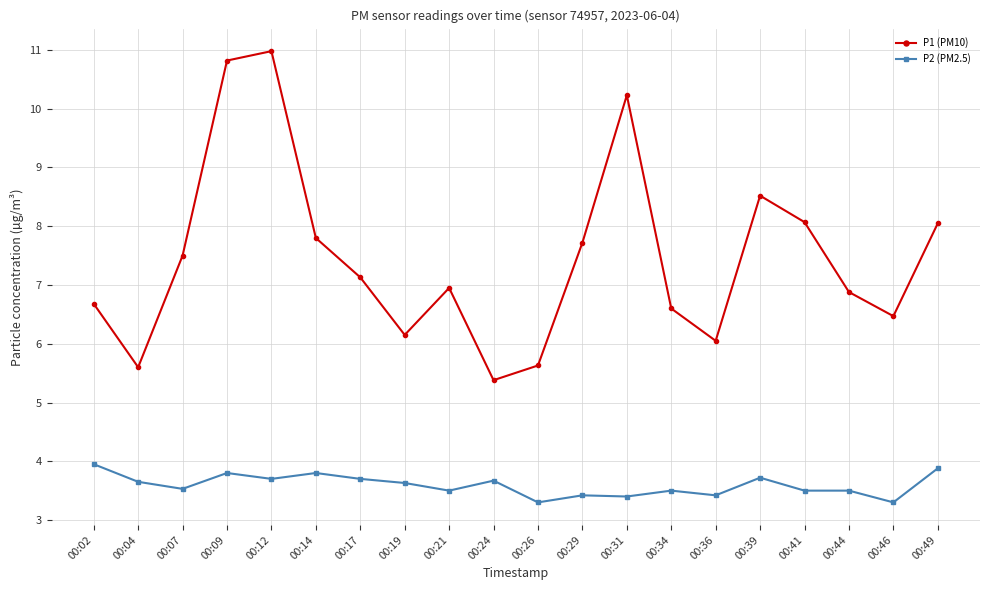

What is the approximate value of P2 (PM2.5) at 00:24?

3.7